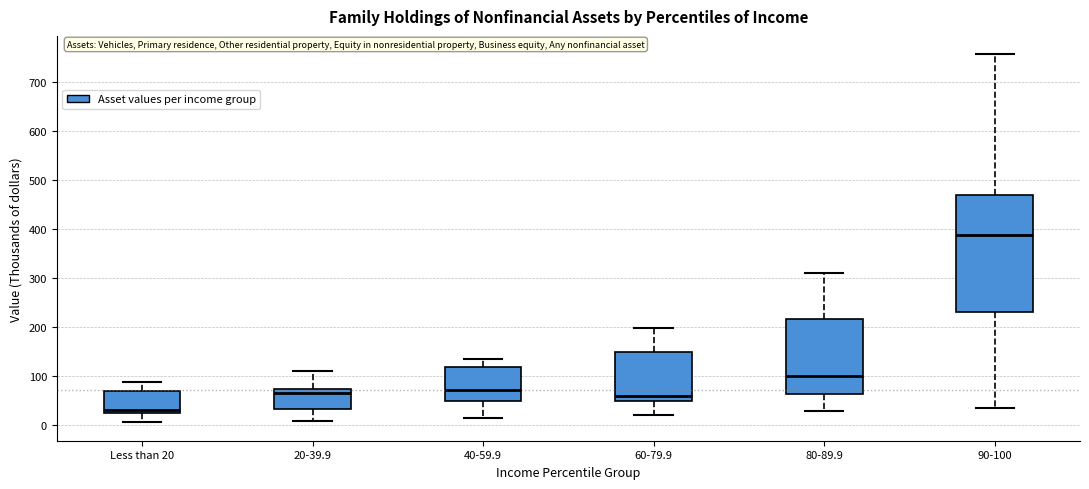

Reading left to right, read every box against the y-axis: the position of its median line, the range the box covers, and the ends of its whiskers. The values are not printed on the chart, so give them approximately, as read against the axis.

Less than 20: median 30, box 20 to 70, whiskers 10 to 90
20-39.9: median 70 (just below the box's upper edge), box 30 to 70, whiskers 10 to 110
40-59.9: median 70, box 50 to 120, whiskers 10 to 140
60-79.9: median 60, box 50 to 150, whiskers 20 to 200
80-89.9: median 100, box 60 to 220, whiskers 30 to 310
90-100: median 390, box 230 to 470, whiskers 40 to 760